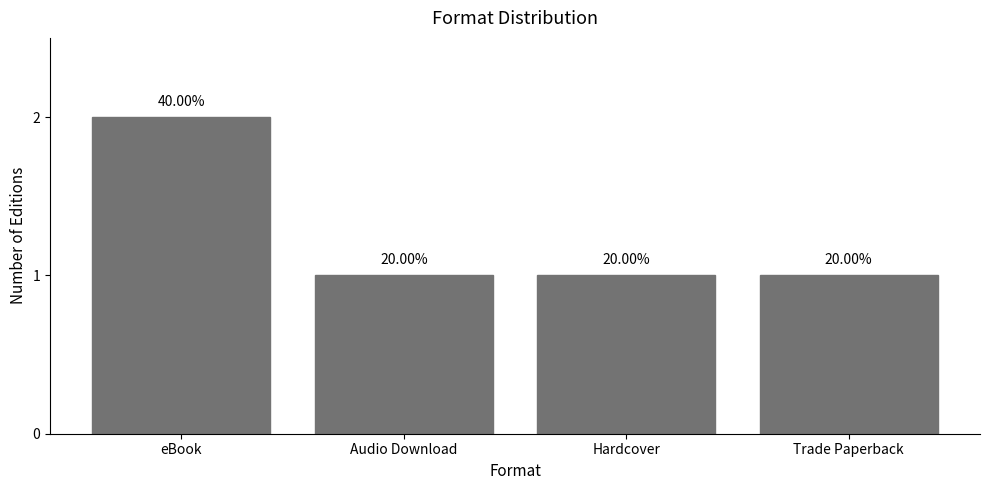

At which label is the value closest to 1?

Audio Download